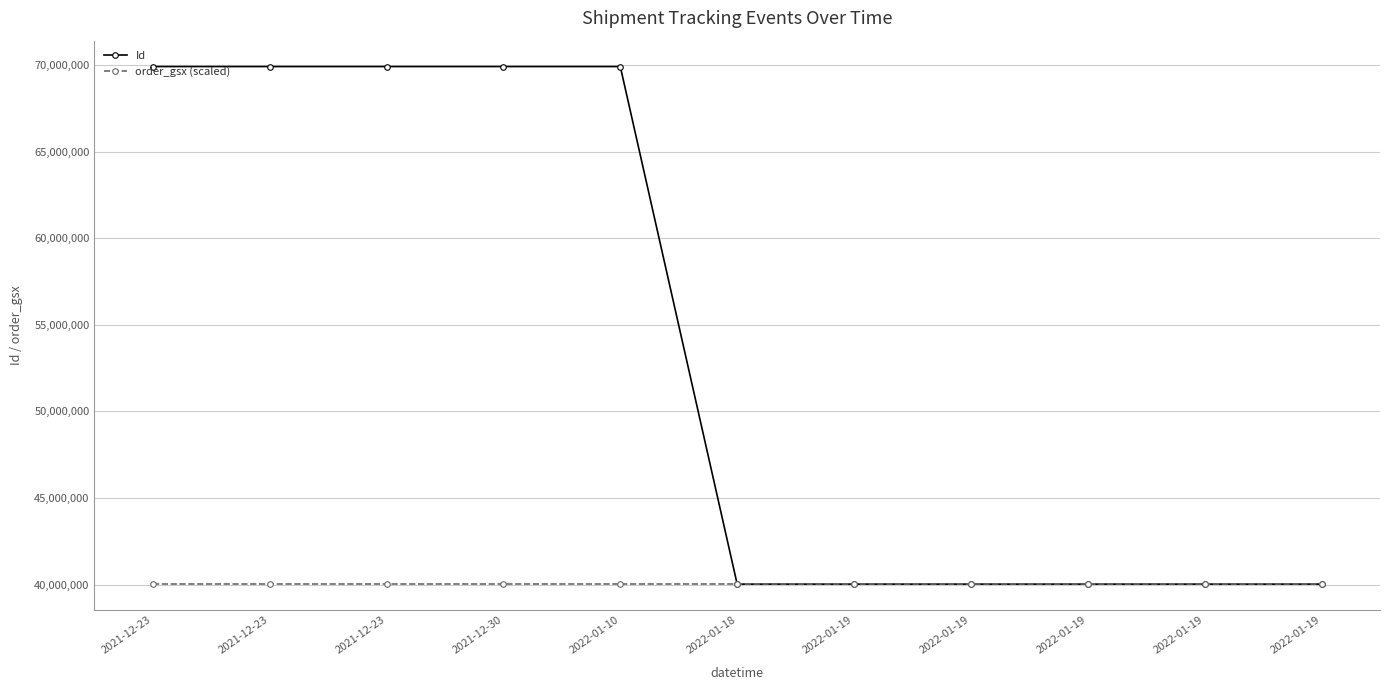

What are all the series names shown in the legend?

Id, order_gsx (scaled)